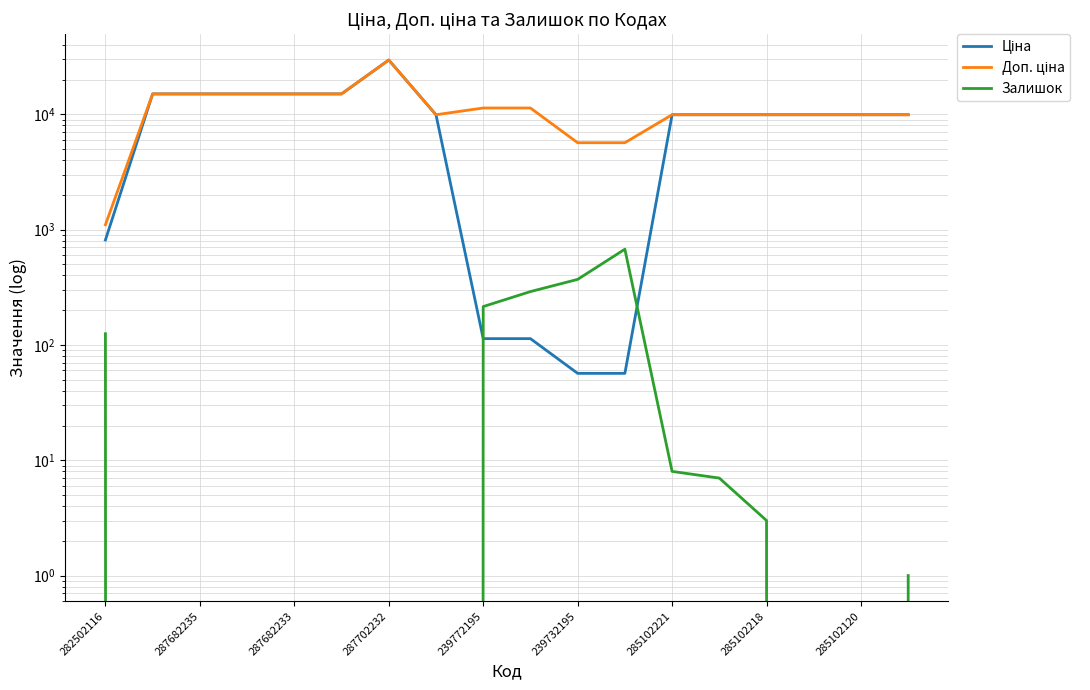

True or false: Залишок has more than 1 interior local peaks.

False